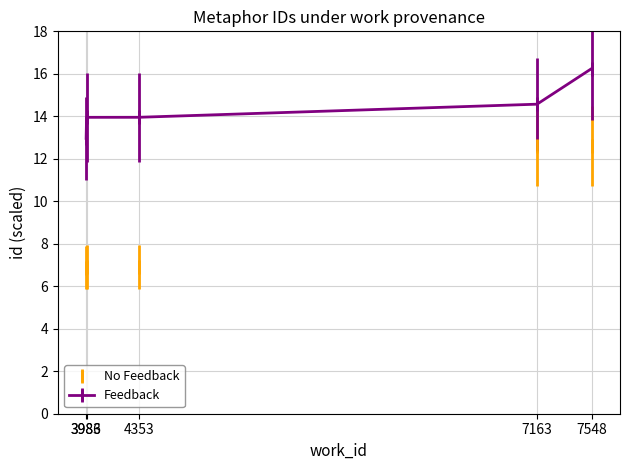

How many lines are shown in the chart?

2